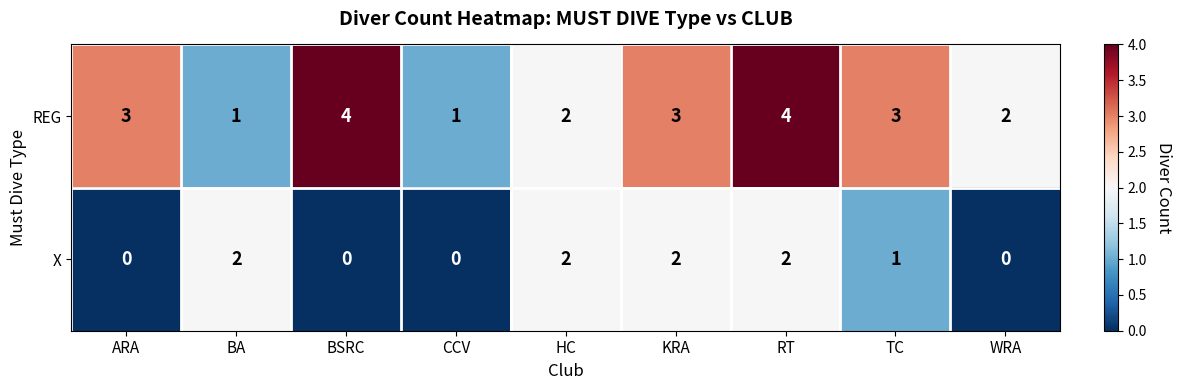

What is the average value of the REG series?

3